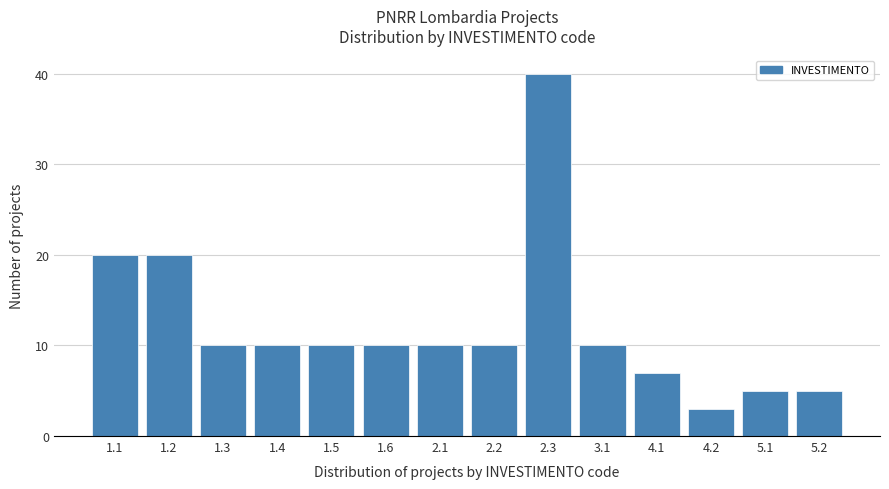

Reading right to left, extract all data points from this chart.

5	5	3	7	10	40	10	10	10	10	10	10	20	20